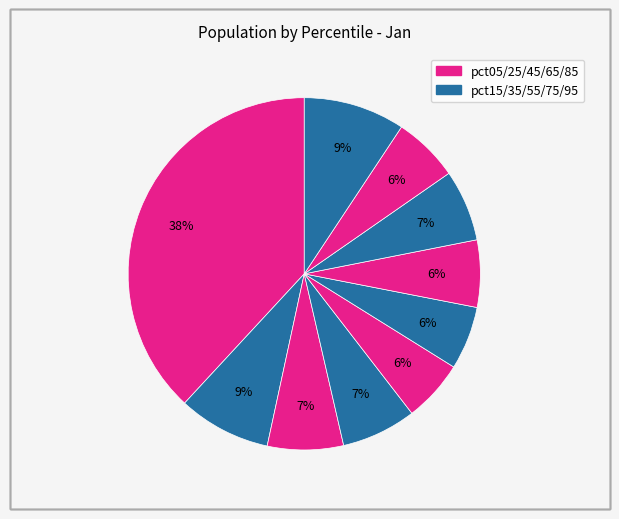

Rank the categories by value from lowest to highest.

pct45, pct55, pct85, pct65, pct75, pct35, pct25, pct15, pct95, pct05